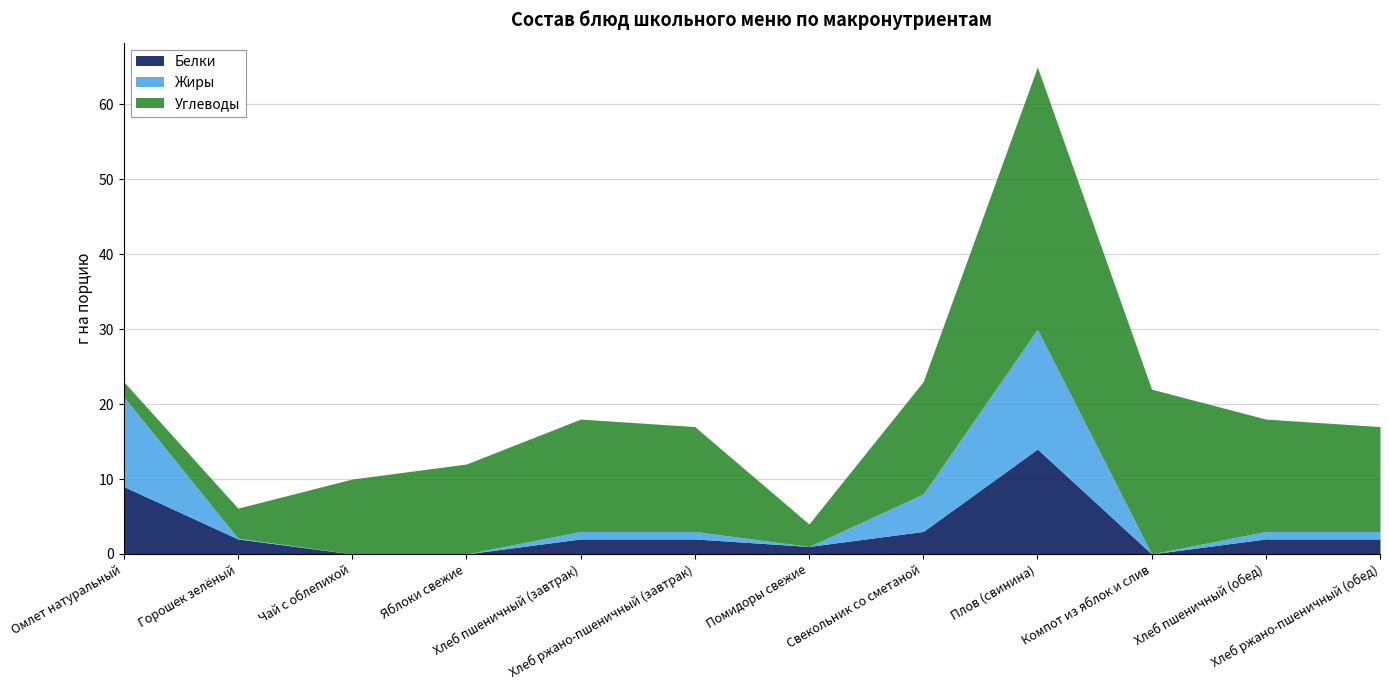

The value of Жиры at Плов (свинина) is 16.0. True or false?

True